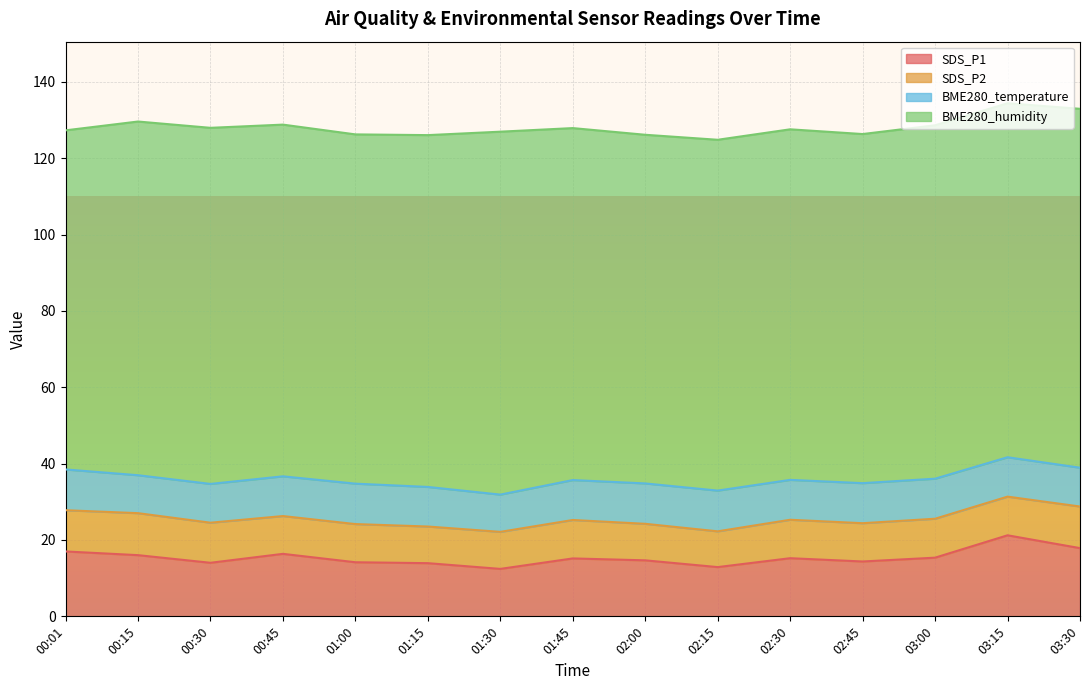

Reading right to left, what are all the values shown in this chart?

SDS_P1: 17.9	21.2	15.4	14.4	15.2	12.9	14.7	15.2	12.4	13.9	14.2	16.4	14.0	16.0	17.0
SDS_P2: 10.9	10.1	10.2	10.0	10.1	9.4	9.6	10.1	9.7	9.6	10.0	9.9	10.5	11.0	10.8
BME280_temperature: 10.2	10.3	10.5	10.5	10.4	10.7	10.6	10.5	9.8	10.4	10.6	10.4	10.2	9.9	10.7
BME280_humidity: 94.0	92.7	92.6	91.5	91.8	91.9	91.3	92.2	95.1	92.2	91.5	92.1	93.3	92.7	88.8